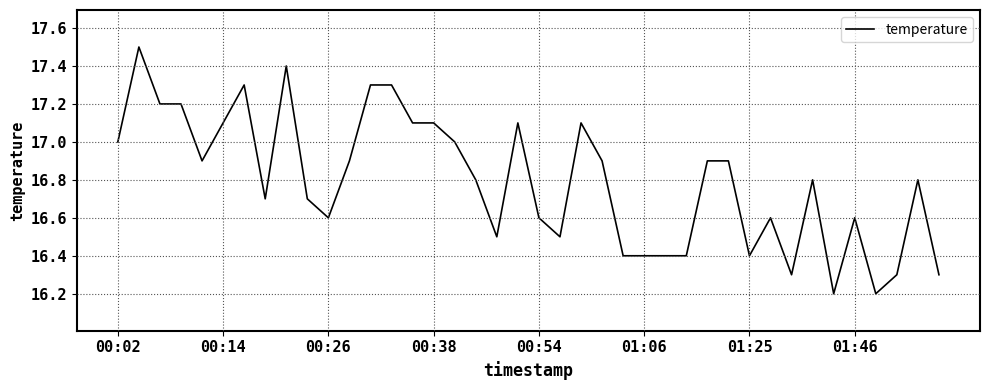

What is the greatest value displayed?

17.5